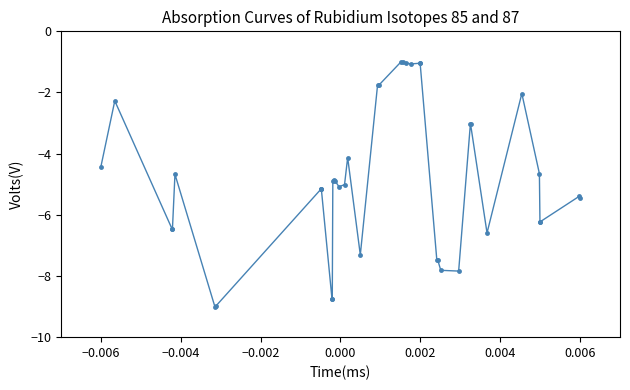

What is the minimum value shown in the chart?

-9.0